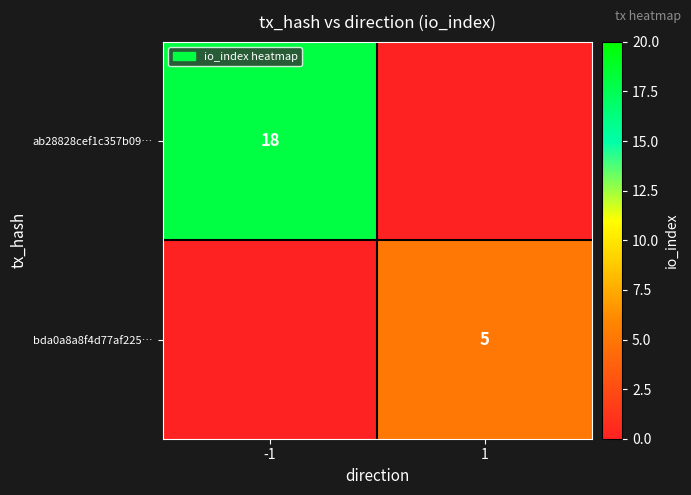

True or false: ab28828cef1c357b09… has a value of 4 at -1.

False